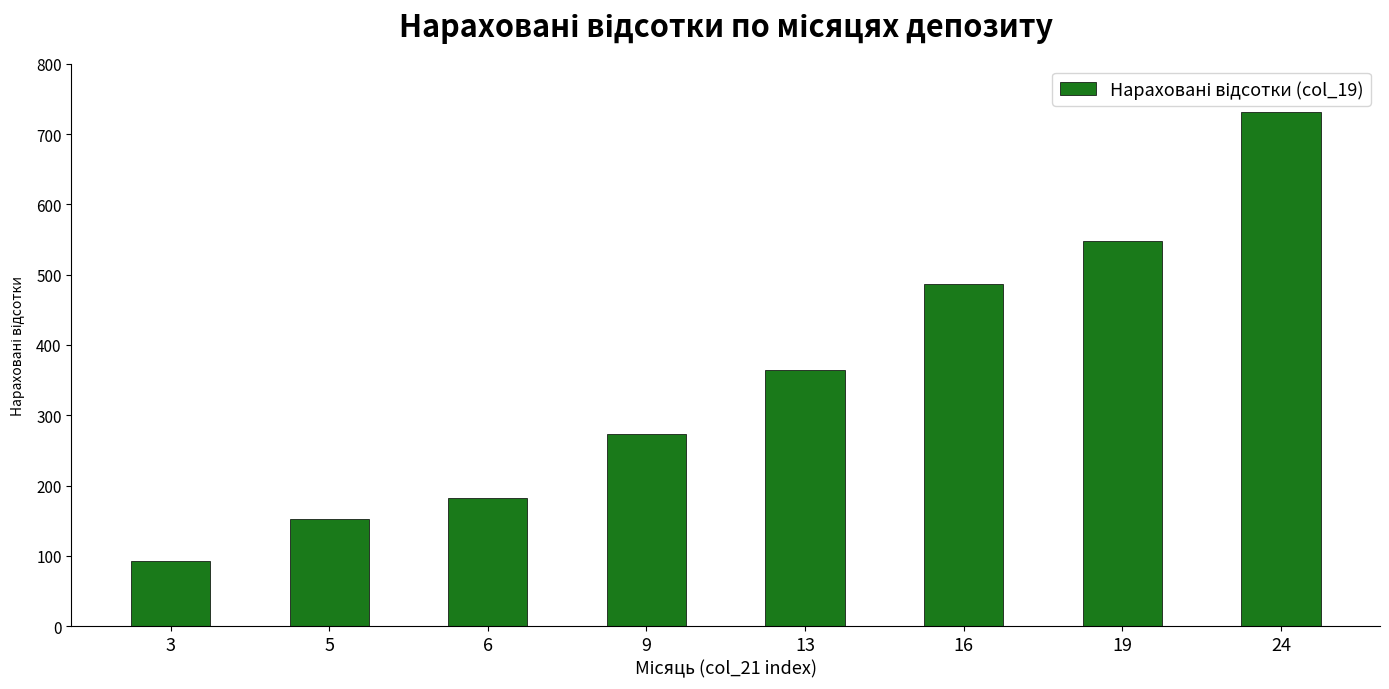

What is the value of the 5th bar from the left?

365